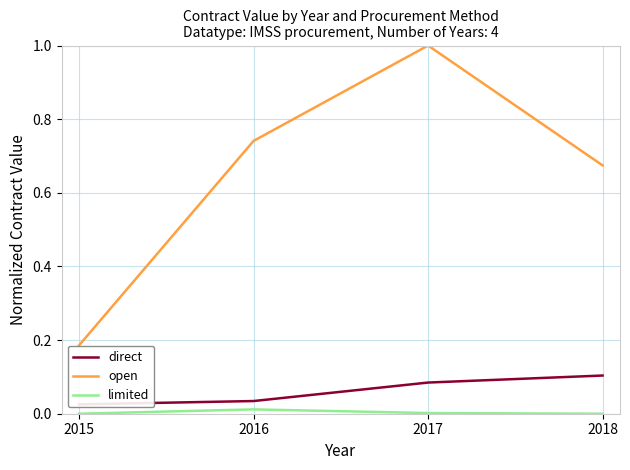

List the series in order of their peak value, lowest first.

limited, direct, open